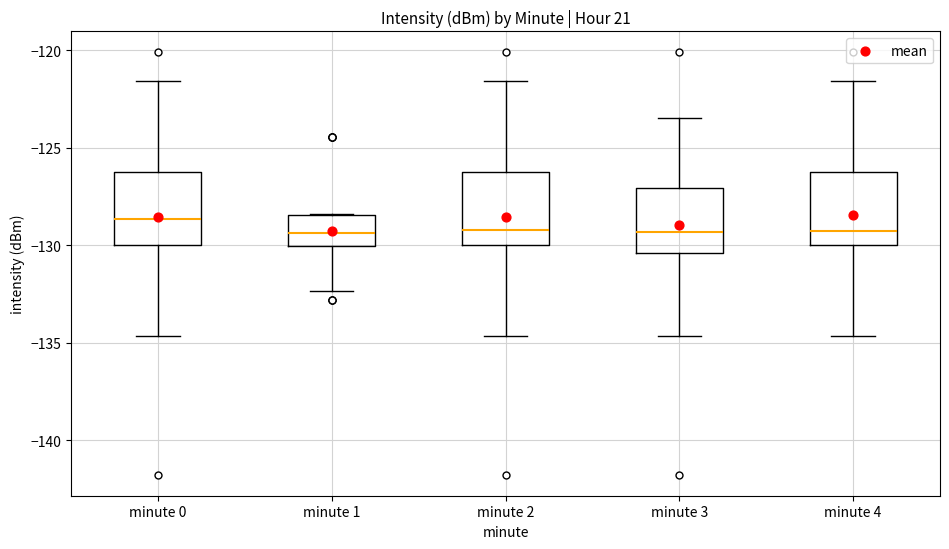

Reading left to right, transcribe this box plot: for each box, give where its median line is, the range the box spans, and where its two whiskers end, as read against the y-axis. The values are not printed on the chart, so give them approximately, as read against the axis.

minute 0: median -128.5, box -130.0 to -126.5, whiskers -134.5 to -121.5
minute 1: median -129.5, box -130.0 to -128.5, whiskers -132.5 to -128.5
minute 2: median -129.0, box -130.0 to -126.5, whiskers -134.5 to -121.5
minute 3: median -129.5, box -130.5 to -127.0, whiskers -134.5 to -123.5
minute 4: median -129.5, box -130.0 to -126.5, whiskers -134.5 to -121.5